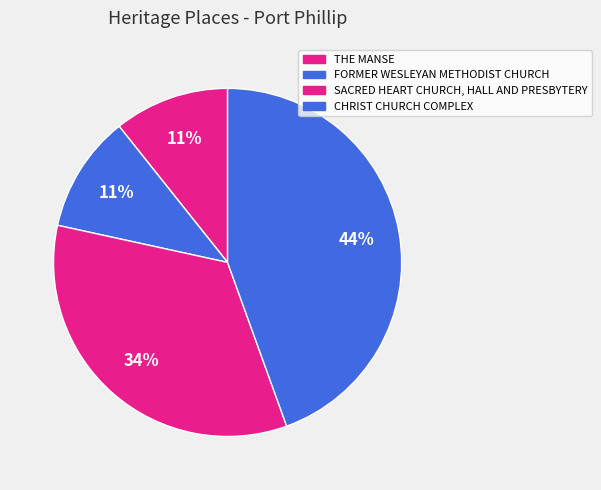

Count the number of slices in the pie.

4